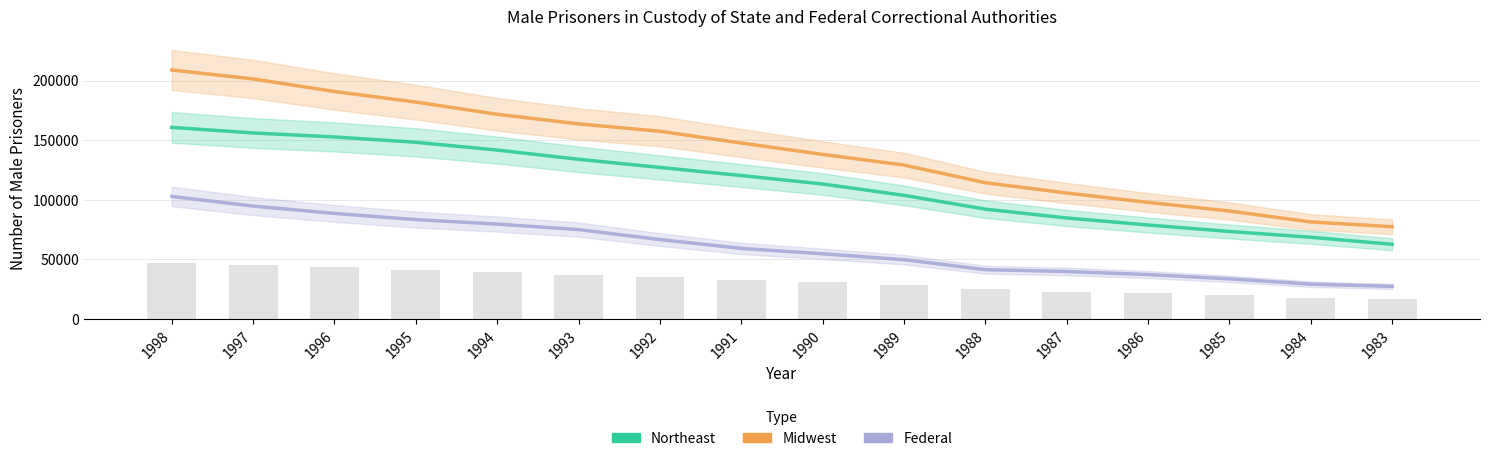

Is the value of Federal at 1993 greater than the value of Northeast at 1983?

Yes